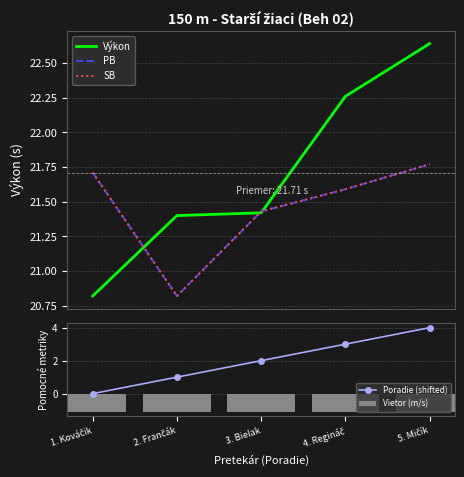

True or false: Poradie (shifted) has more than 1 interior local peaks.

False